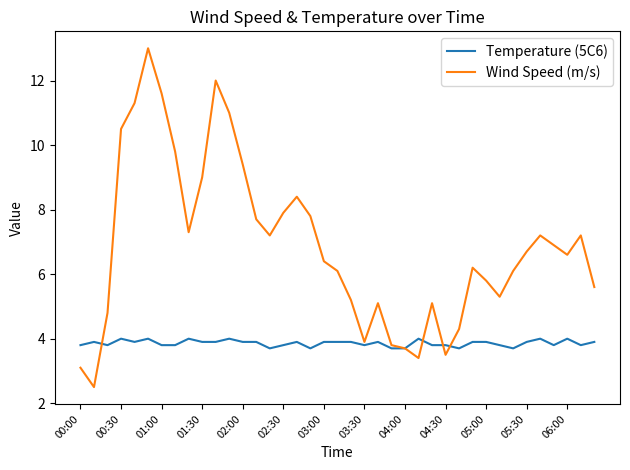

What is the difference between the maximum and minimum values in the Wind Speed (m/s) series?

10.5